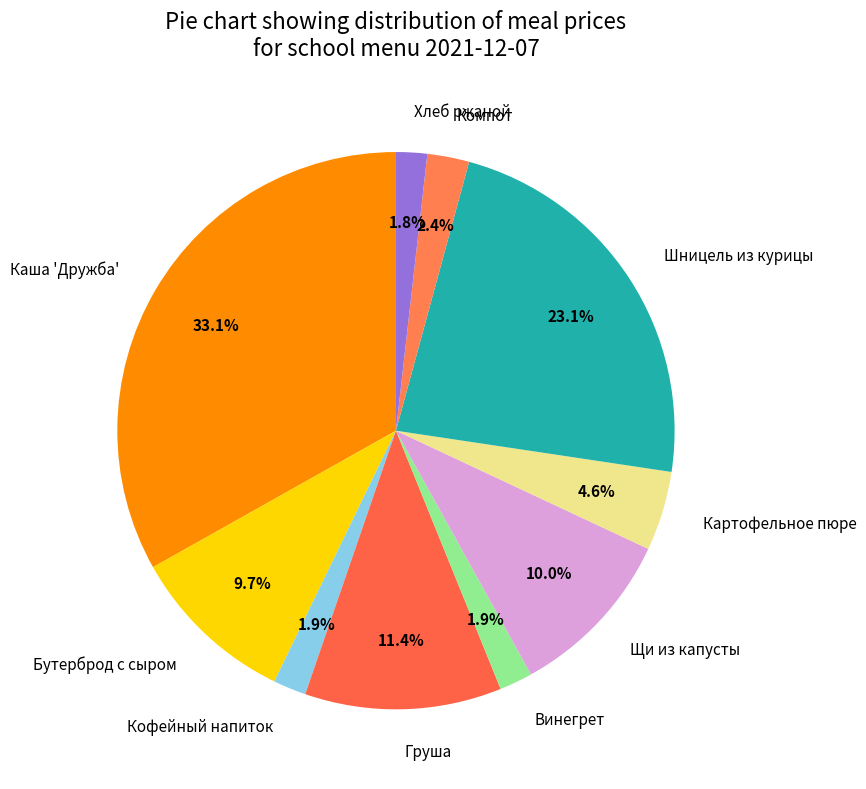

The Каша 'Дружба' slice represents 26% of the pie. True or false?

False